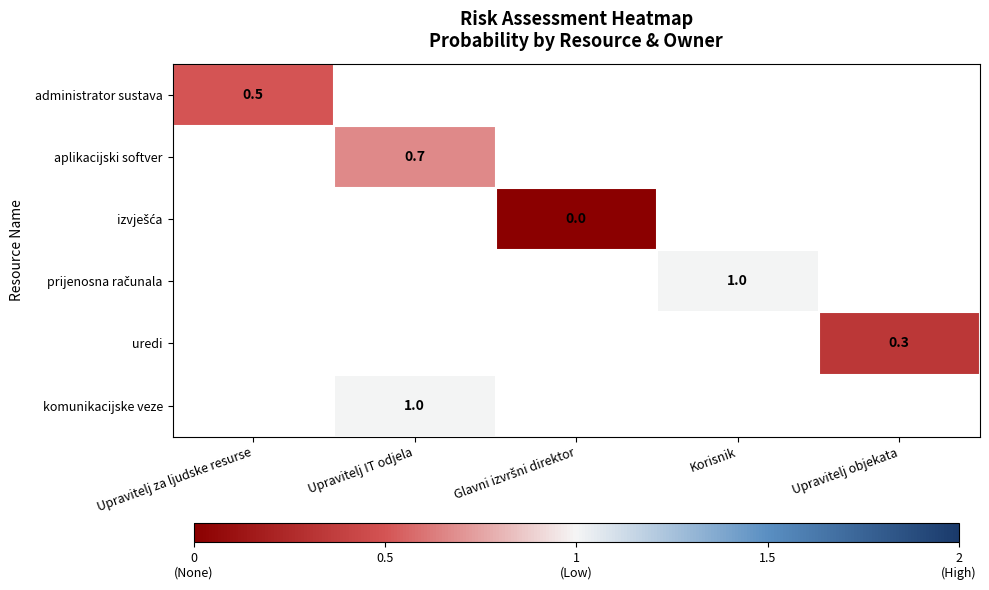

At how many categories does at least one series exceed 0?

4